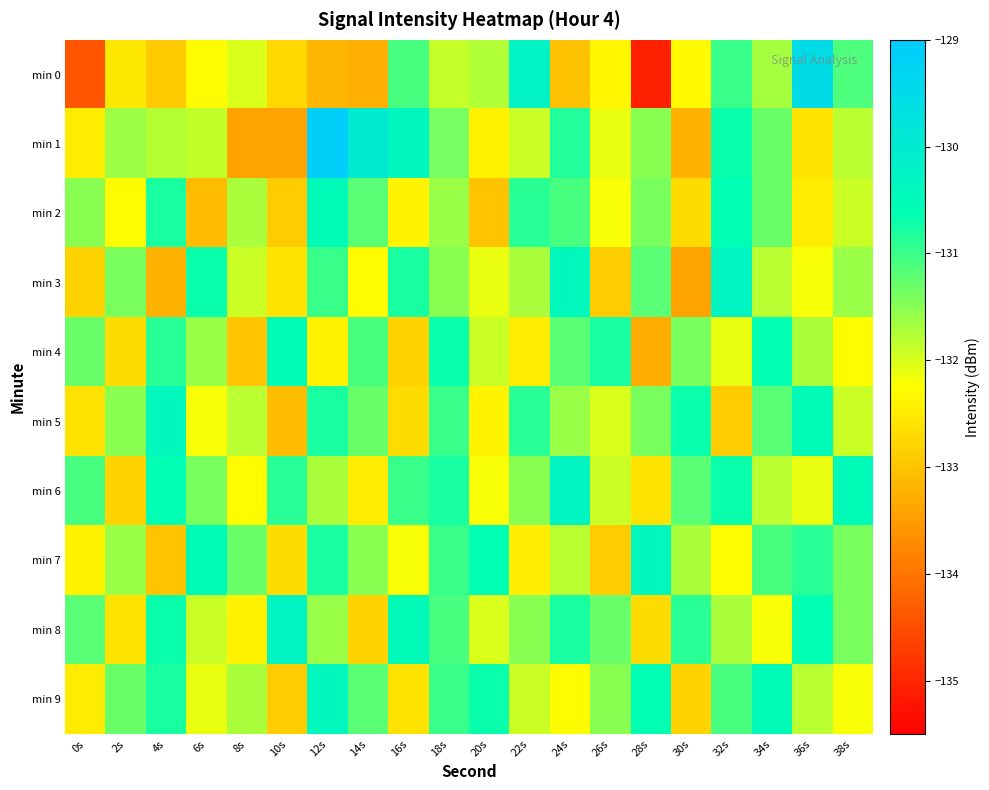

What is the greatest value displayed?

-129.1